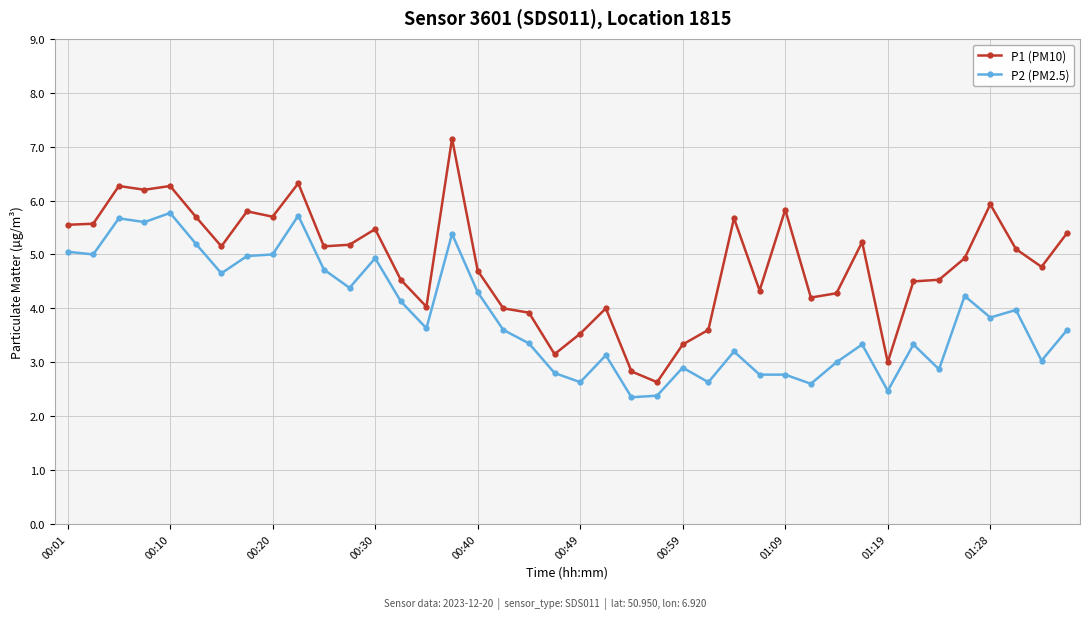

True or false: P1 (PM10) and P2 (PM2.5) cross at least once.

False